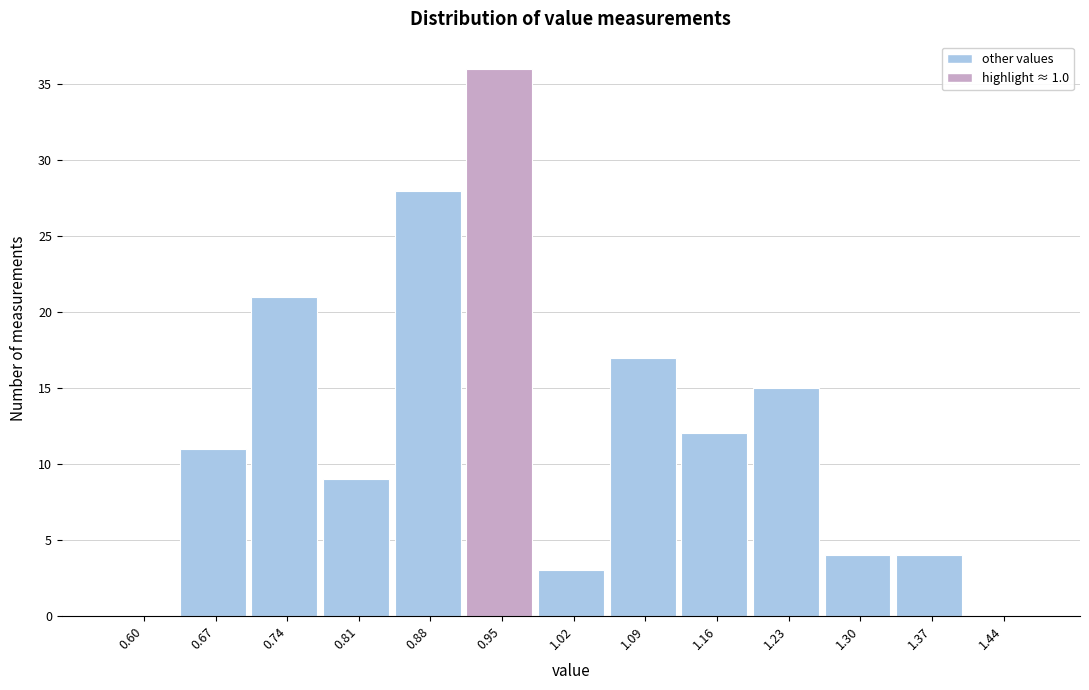

Reading left to right, what are all the values shown in this chart?

0.60=0	0.67=11	0.74=21	0.81=9	0.88=28	0.95=36	1.02=3	1.09=17	1.16=12	1.23=15	1.30=4	1.37=4	1.44=0